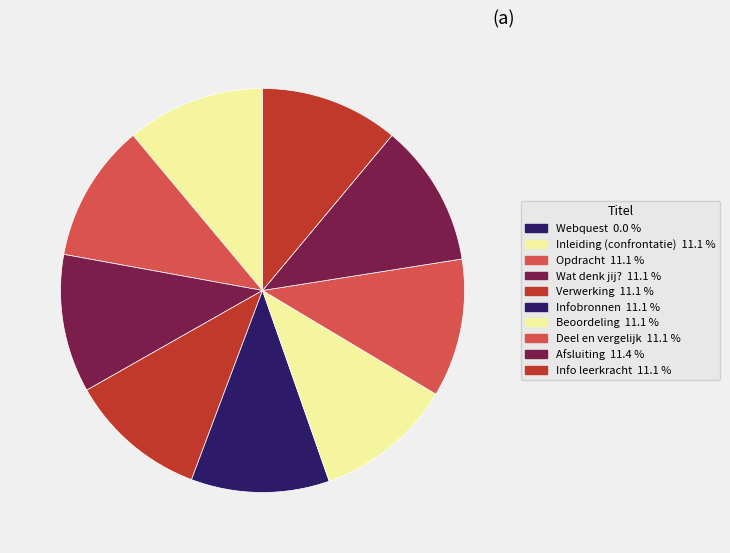

Is it true that Deel en vergelijk is 26% of the pie?

False